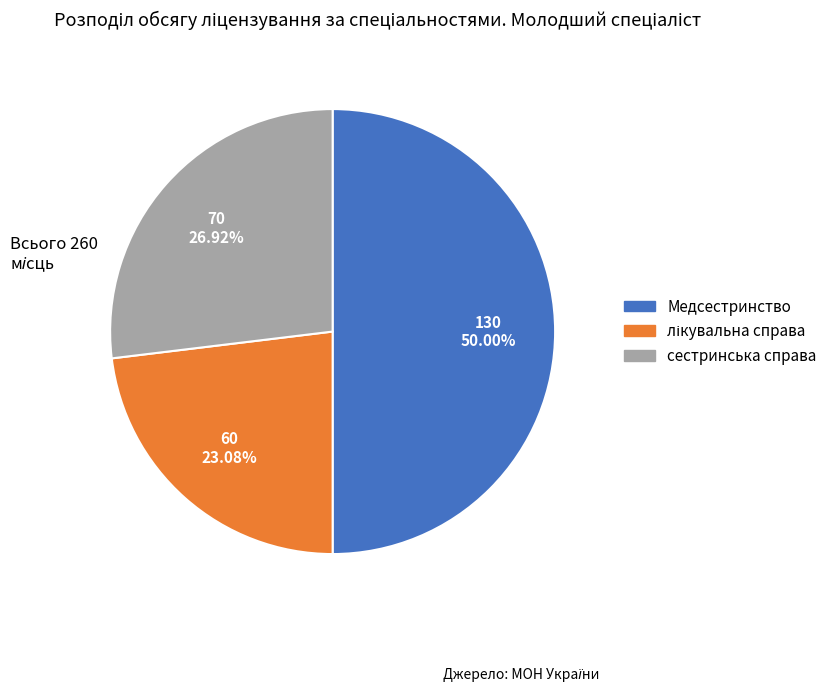

Do сестринська справа and Медсестринство together represent more than half of the pie?

Yes